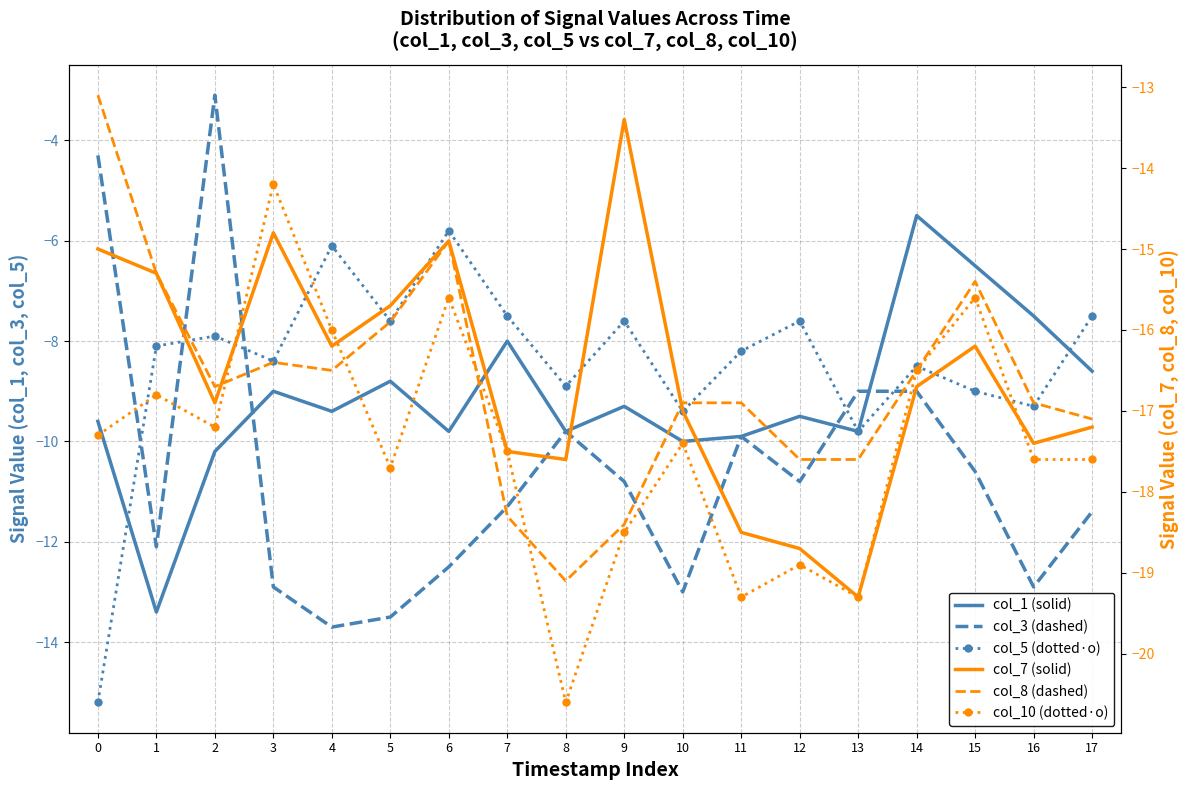

Which series has the largest total across all categories?

col_5 (dotted·o)